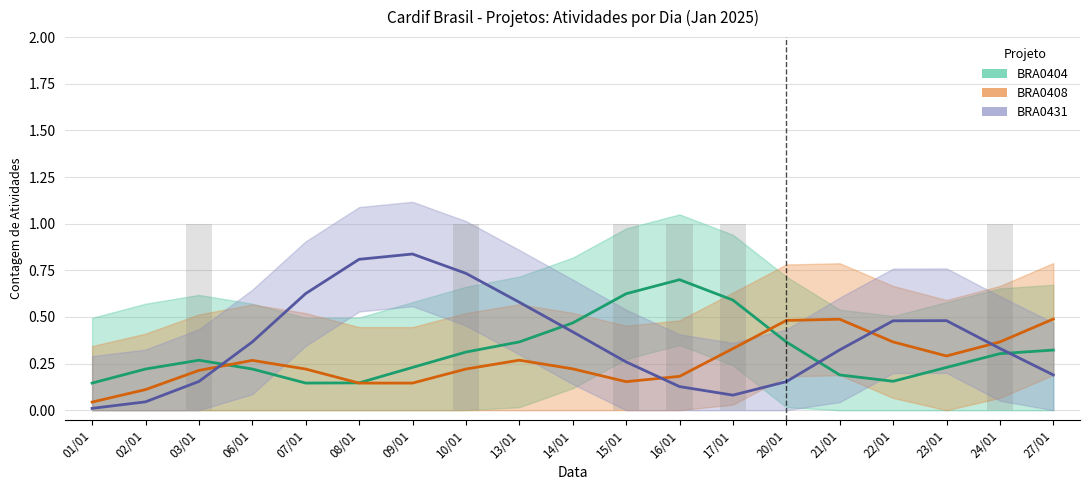

Rank the series by their average value, from highest to lowest.

BRA0431, BRA0404, BRA0408